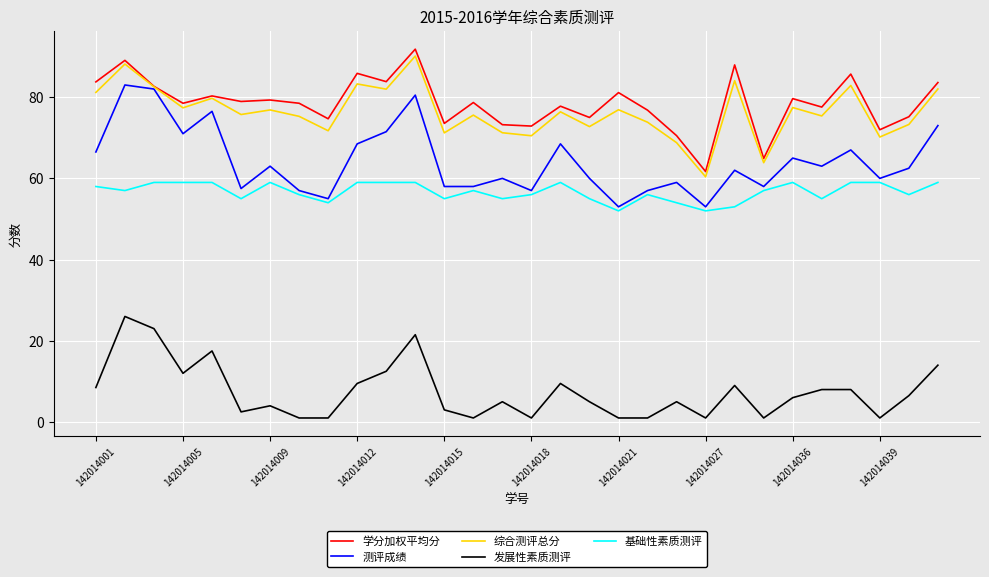

True or false: 学分加权平均分 and 基础性素质测评 intersect in this chart.

False